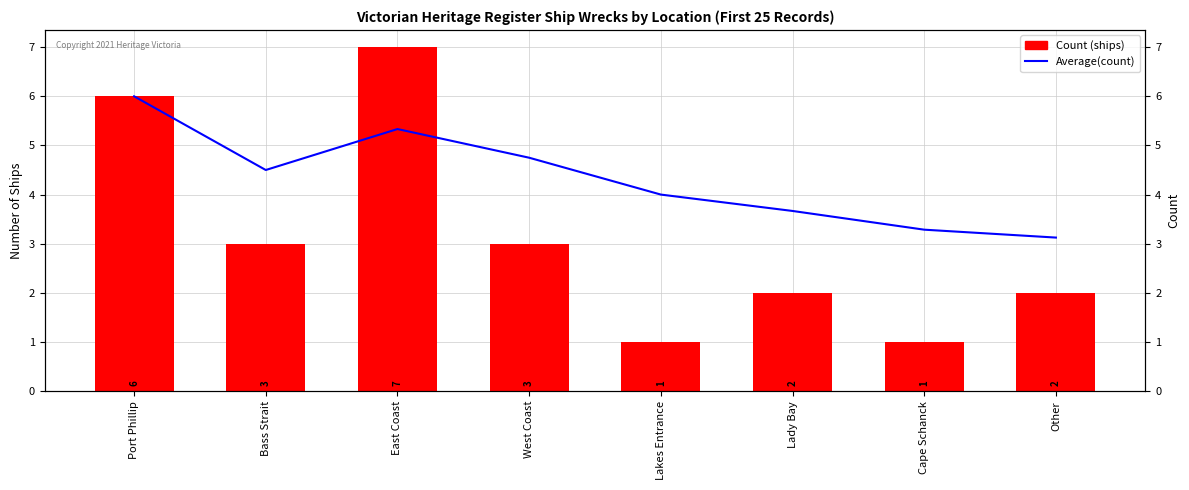

True or false: Count (ships) has a value of 0.4 at Other.

False